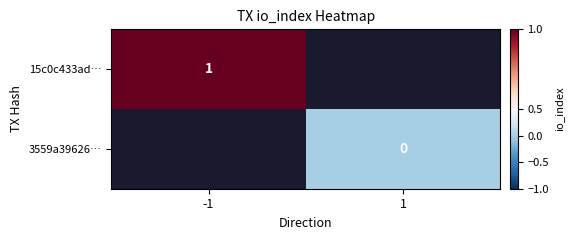

Is the value of 3559a39626… at 1 greater than the value of 15c0c433ad… at -1?

No